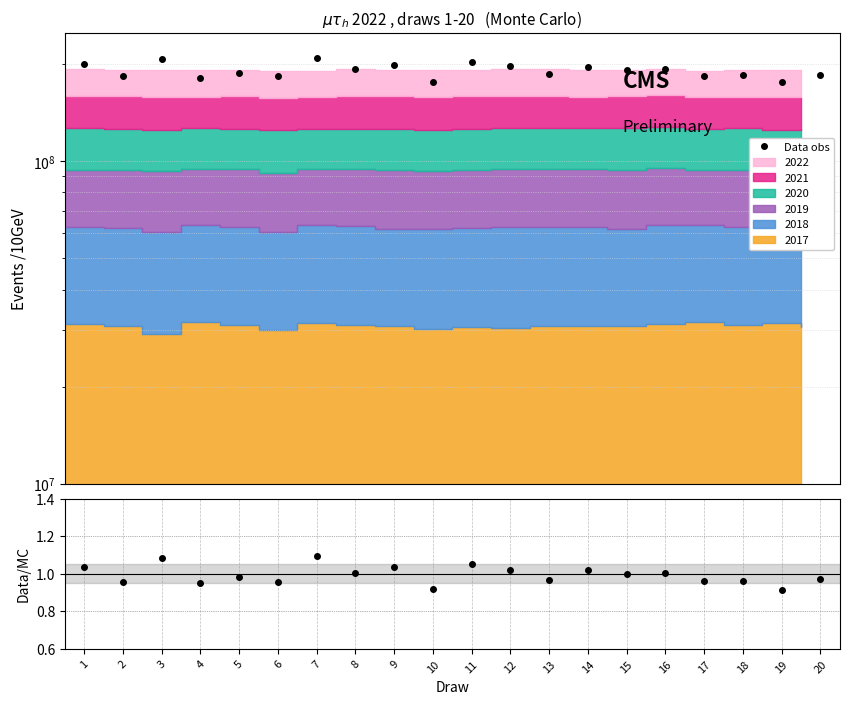

What is the maximum value for Data obs?

209070264.9